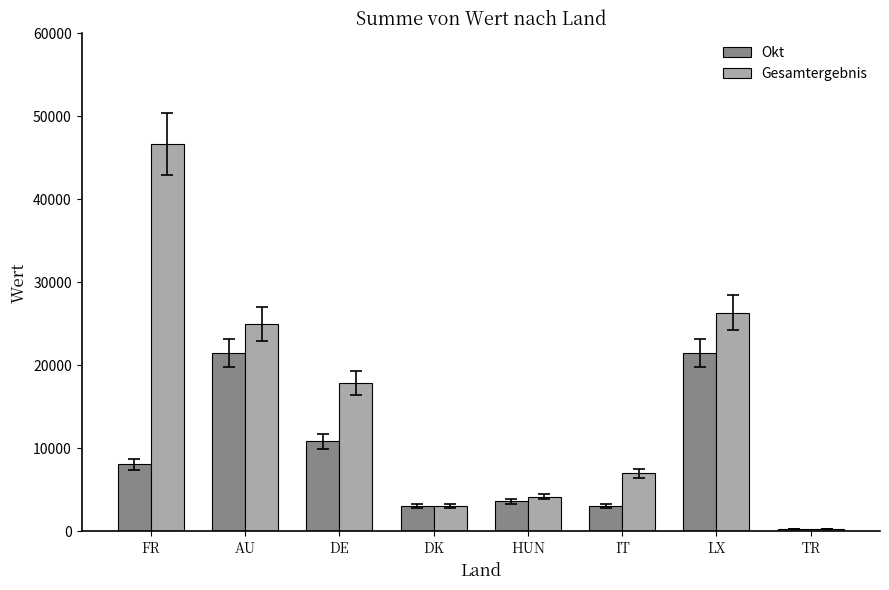

What is the approximate value of Gesamtergebnis at HUN?

4184.6